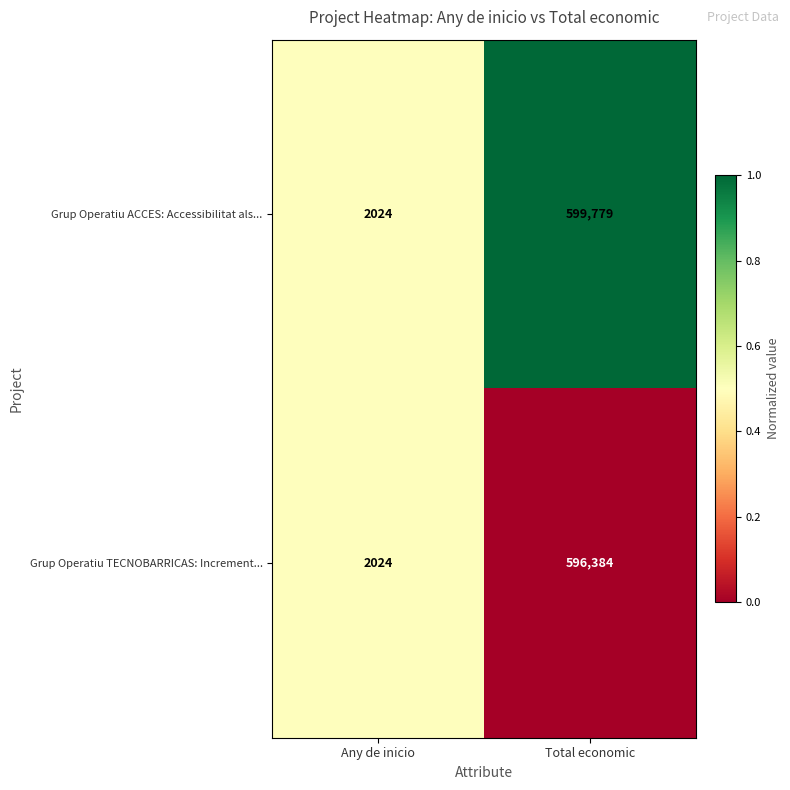

Between Any de inicio and Total economic, which series saw the biggest shift?

Grup Operatiu ACCES: Accessibilitat als...